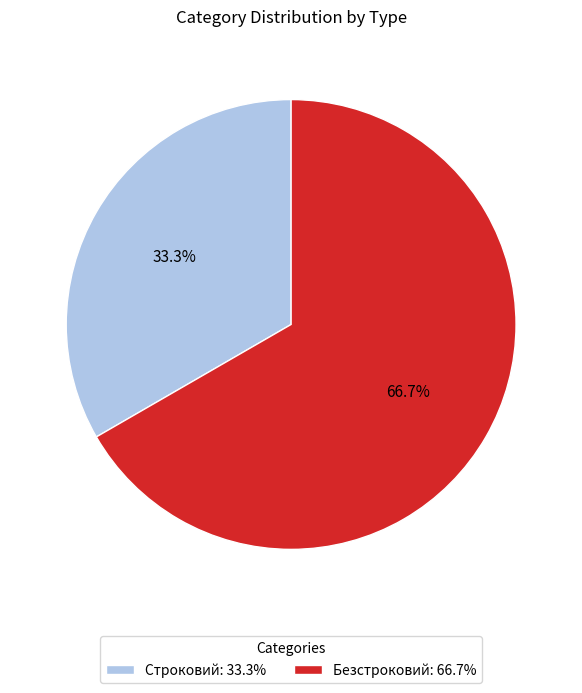

Which category has the smallest portion of the pie?

Строковий